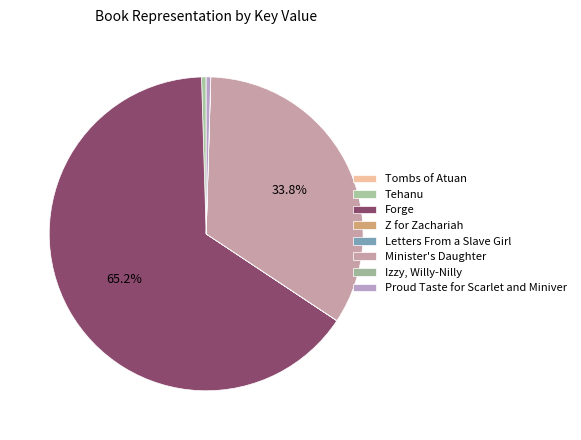

What is the smallest slice in the pie chart?

Z for Zachariah